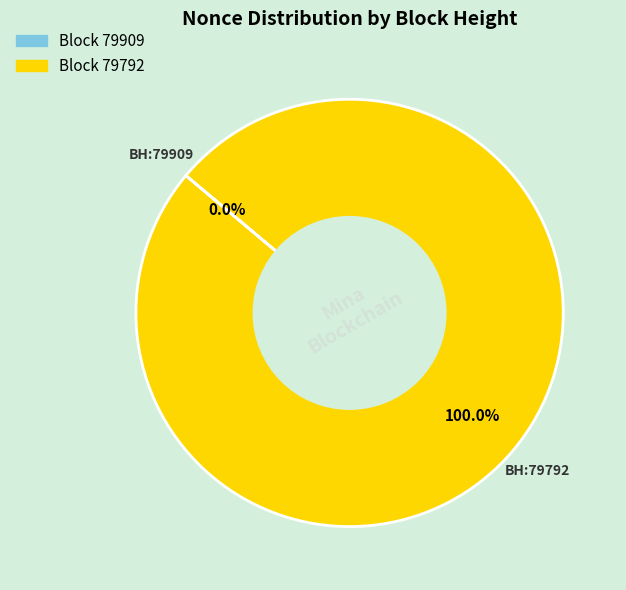

Do 79909 and 79792 together represent more than half of the pie?

Yes